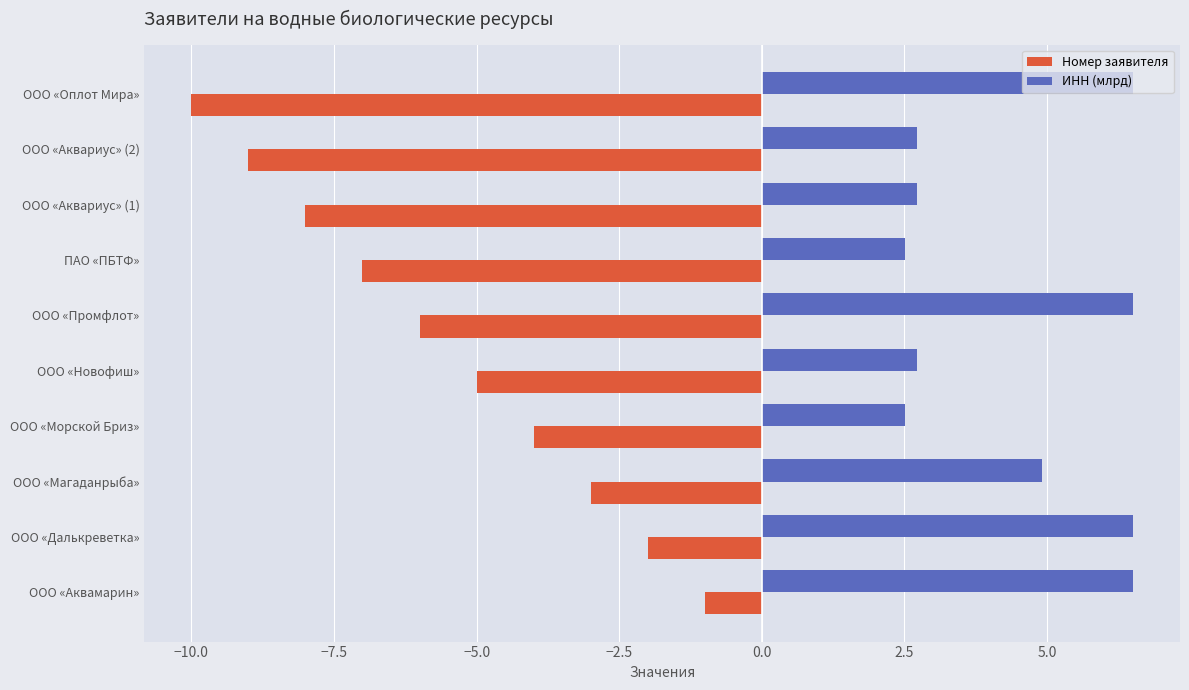

Which category has the lowest value across all series?

ООО «Оплот Мира»